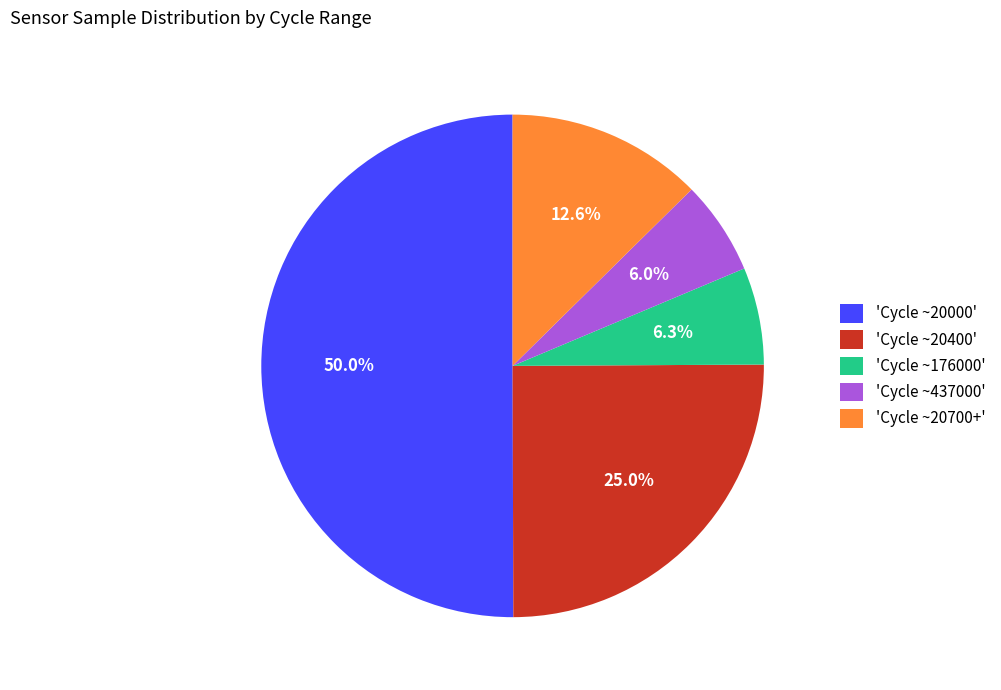

Which category has the biggest portion of the pie?

'Cycle ~20000'